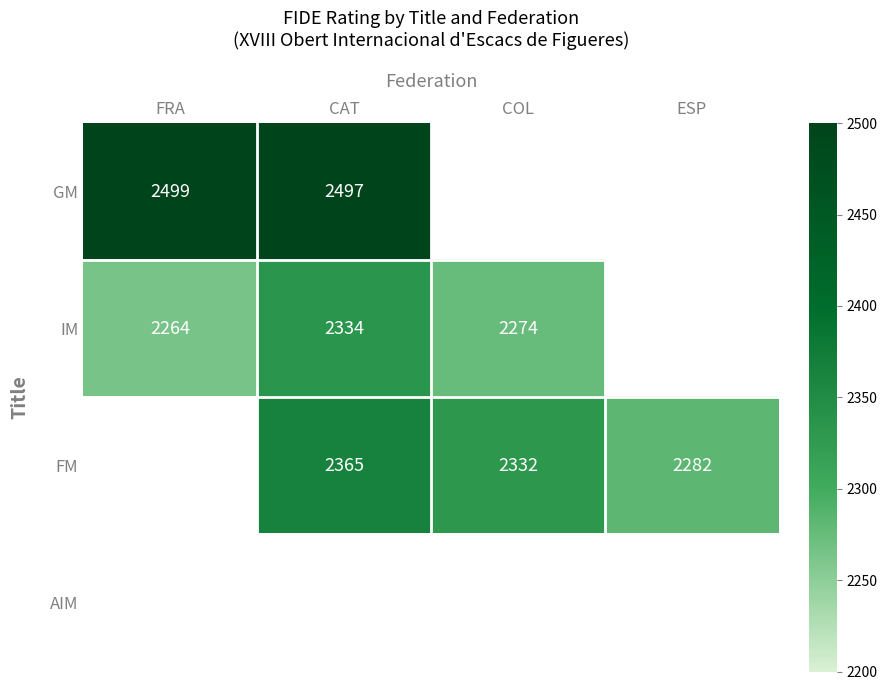

True or false: FM has a value of 3267 at ESP.

False